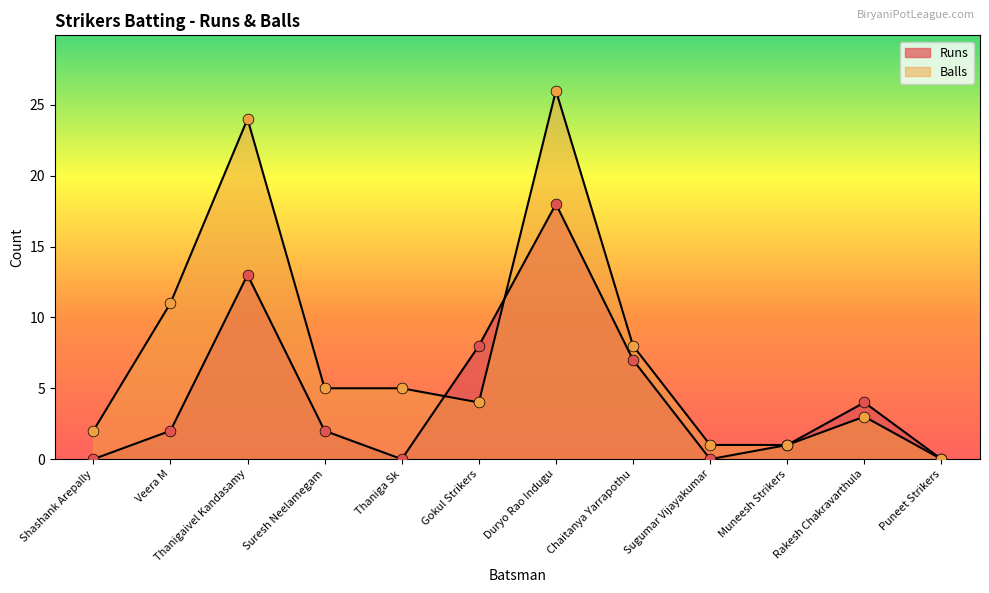

Which series contains the highest Y value?

Balls